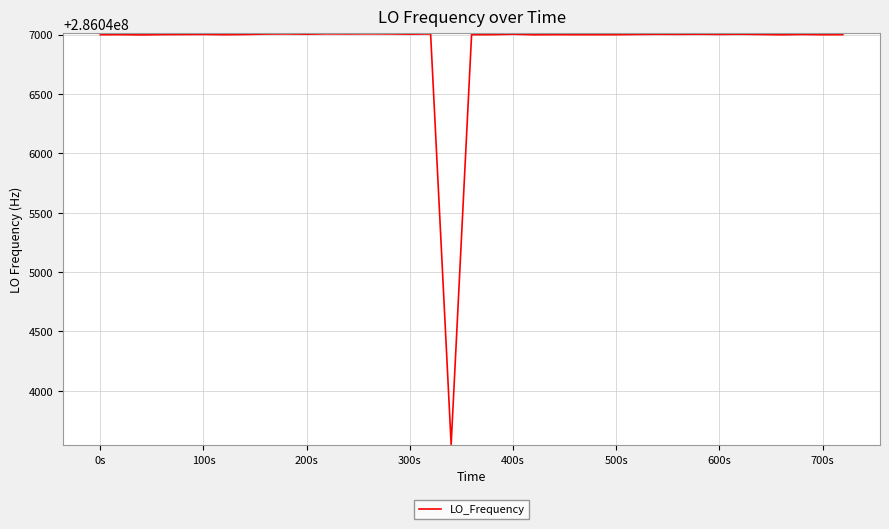

What is the difference between the maximum and minimum values?

3458.4